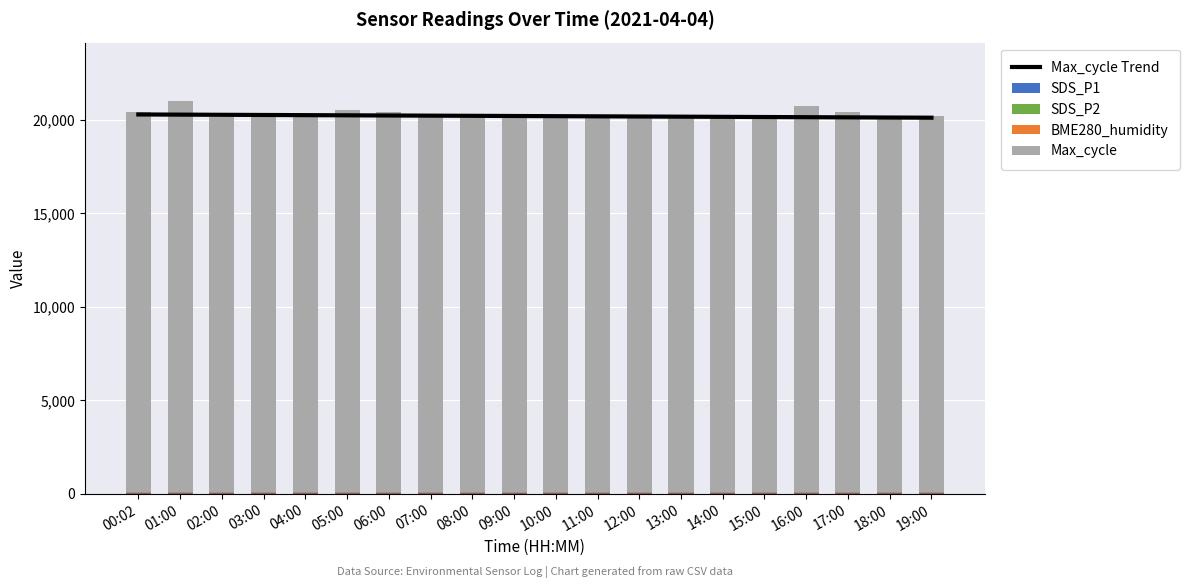

The Max_cycle Trend series shows 20232.9 at 06:00. True or false?

True